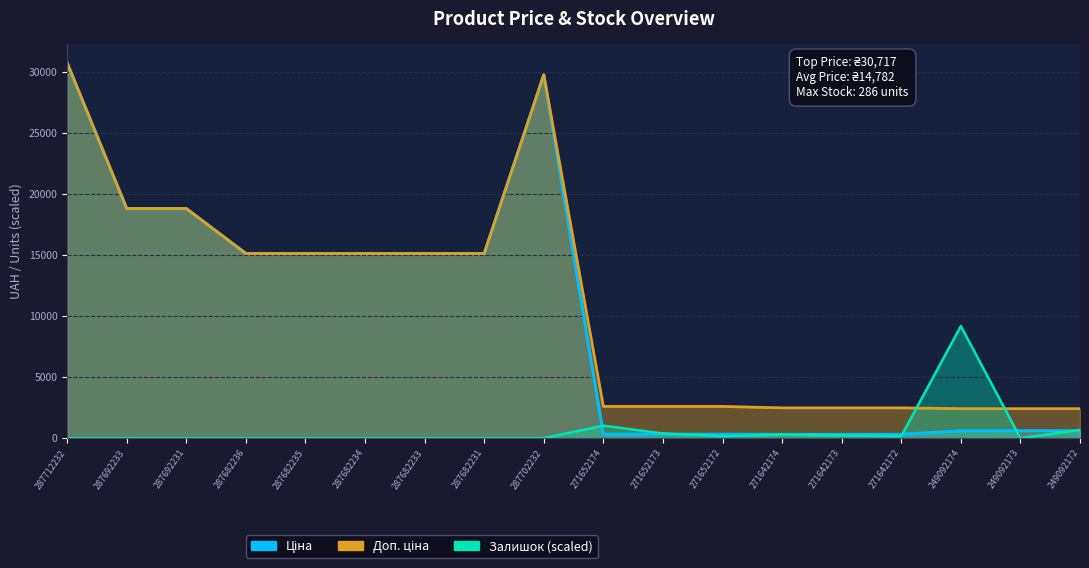

Is the value of Ціна at 271642172 greater than the value of Доп. ціна at 271642174?

No